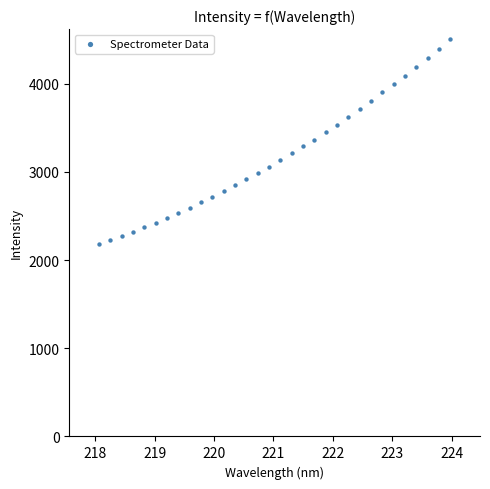

What is the range of Y values (max minus min)?

2324.4